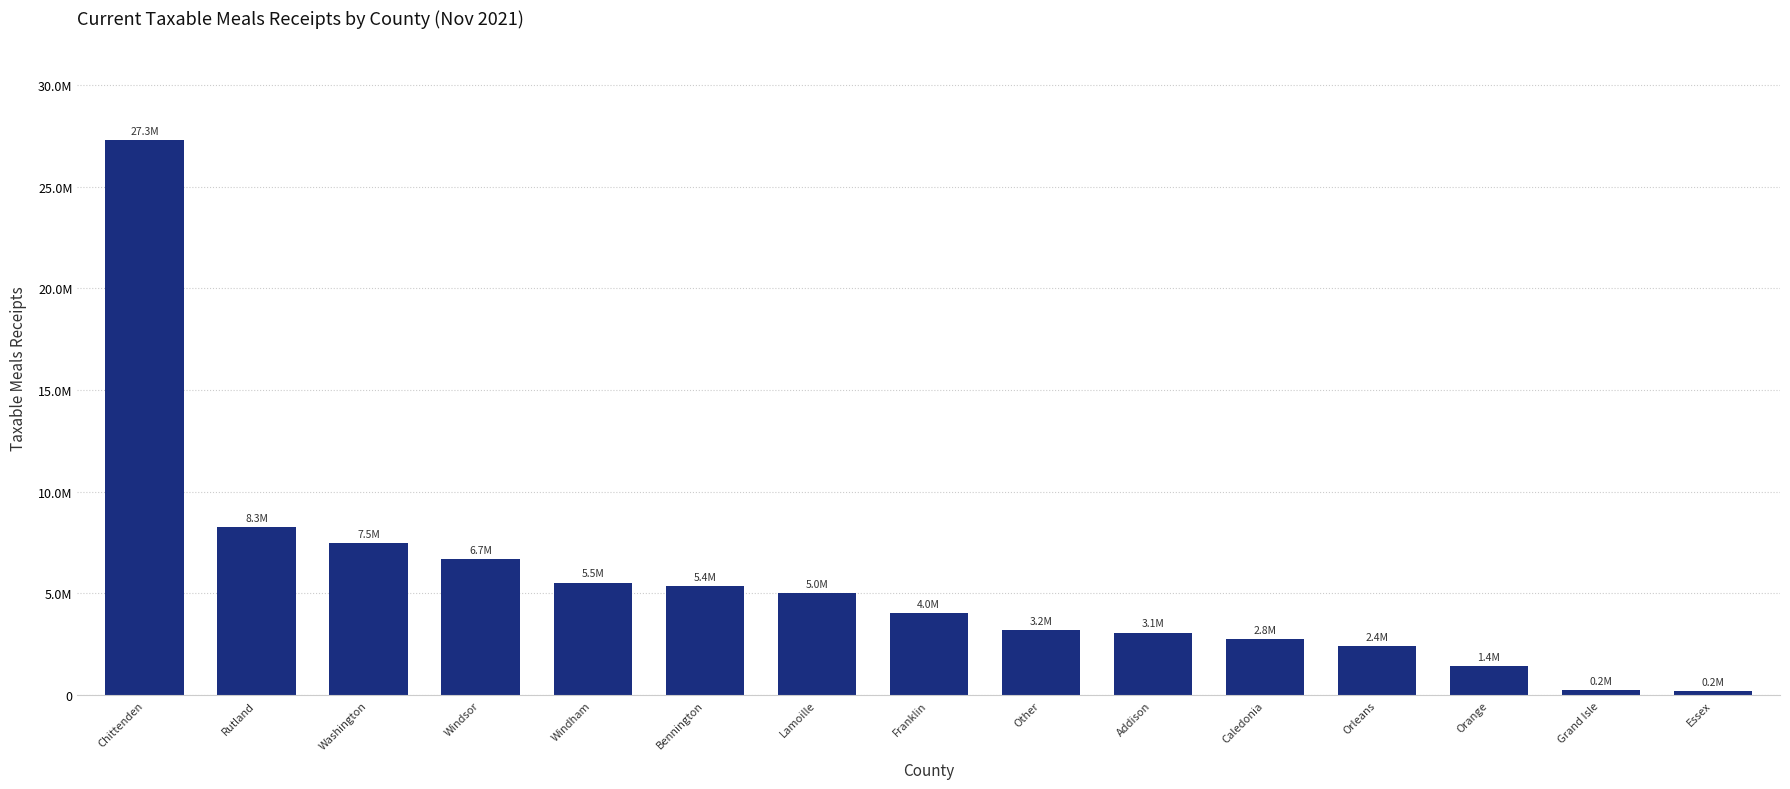

List the labels in order of value, largest first.

Chittenden, Rutland, Washington, Windsor, Windham, Bennington, Lamoille, Franklin, Other, Addison, Caledonia, Orleans, Orange, Grand Isle, Essex